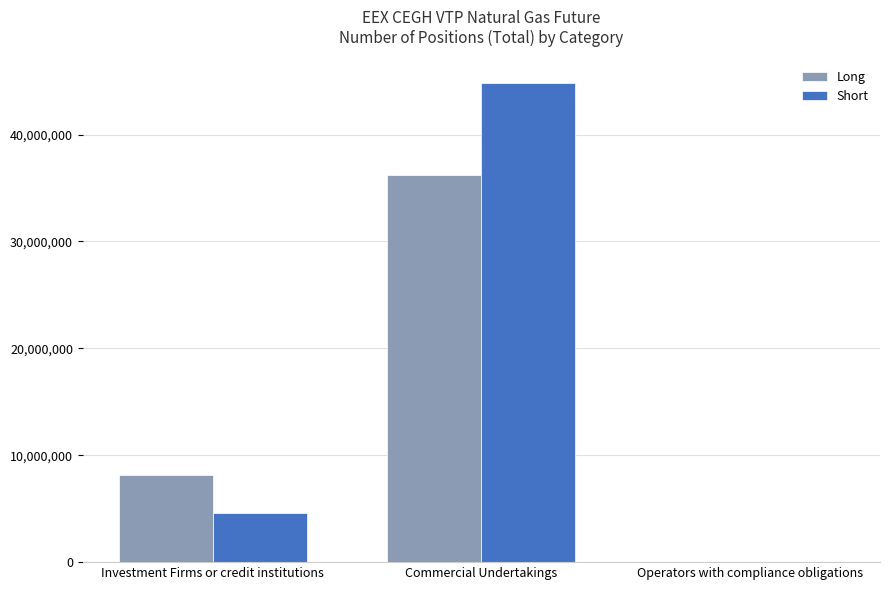

At which label does Short reach its peak?

Commercial Undertakings